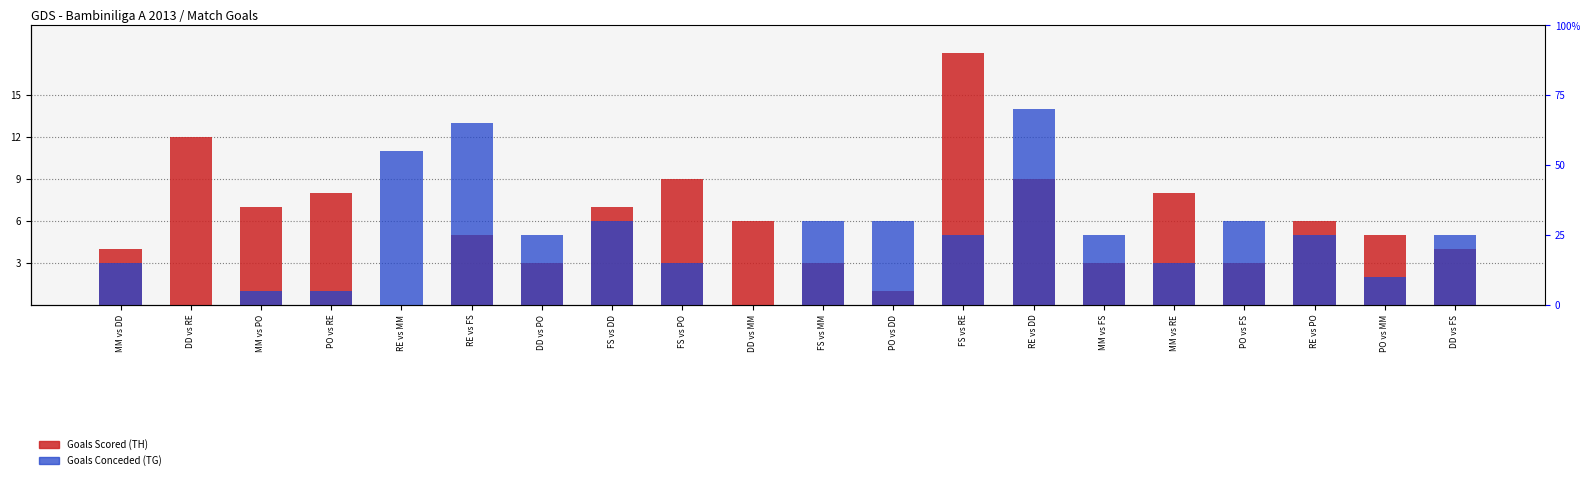

Reading left to right, extract all data points from this chart.

Goals Scored (TH): MM vs DD=4	DD vs RE=12	MM vs PO=7	PO vs RE=8	RE vs MM=0	RE vs FS=5	DD vs PO=3	FS vs DD=7	FS vs PO=9	DD vs MM=6	FS vs MM=3	PO vs DD=1	FS vs RE=18	RE vs DD=9	MM vs FS=3	MM vs RE=8	PO vs FS=3	RE vs PO=6	PO vs MM=5	DD vs FS=4
Goals Conceded (TG): MM vs DD=3	DD vs RE=0	MM vs PO=1	PO vs RE=1	RE vs MM=11	RE vs FS=13	DD vs PO=5	FS vs DD=6	FS vs PO=3	DD vs MM=0	FS vs MM=6	PO vs DD=6	FS vs RE=5	RE vs DD=14	MM vs FS=5	MM vs RE=3	PO vs FS=6	RE vs PO=5	PO vs MM=2	DD vs FS=5